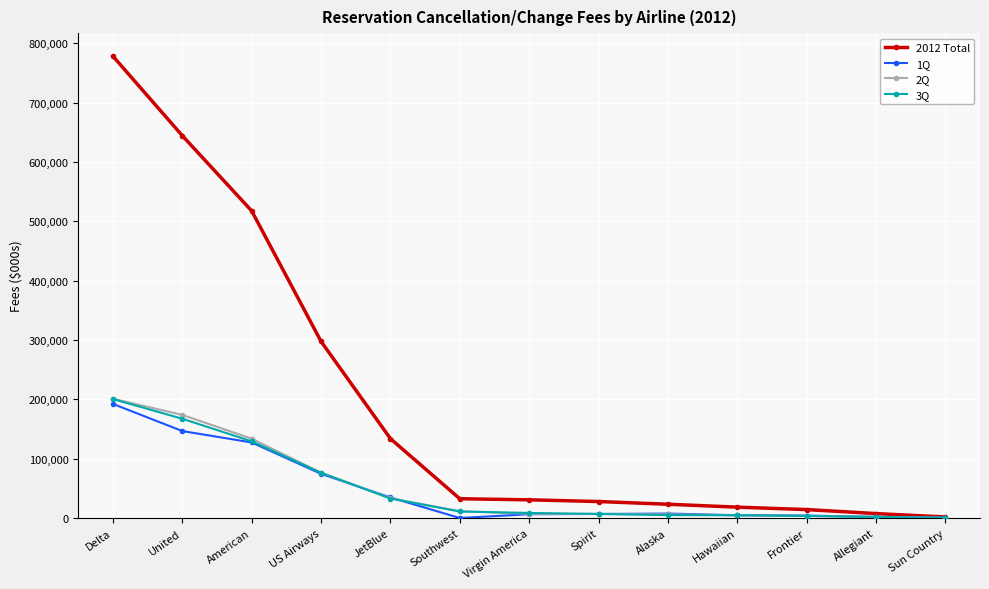

What is the spread (max minus min) of values at United?

497949